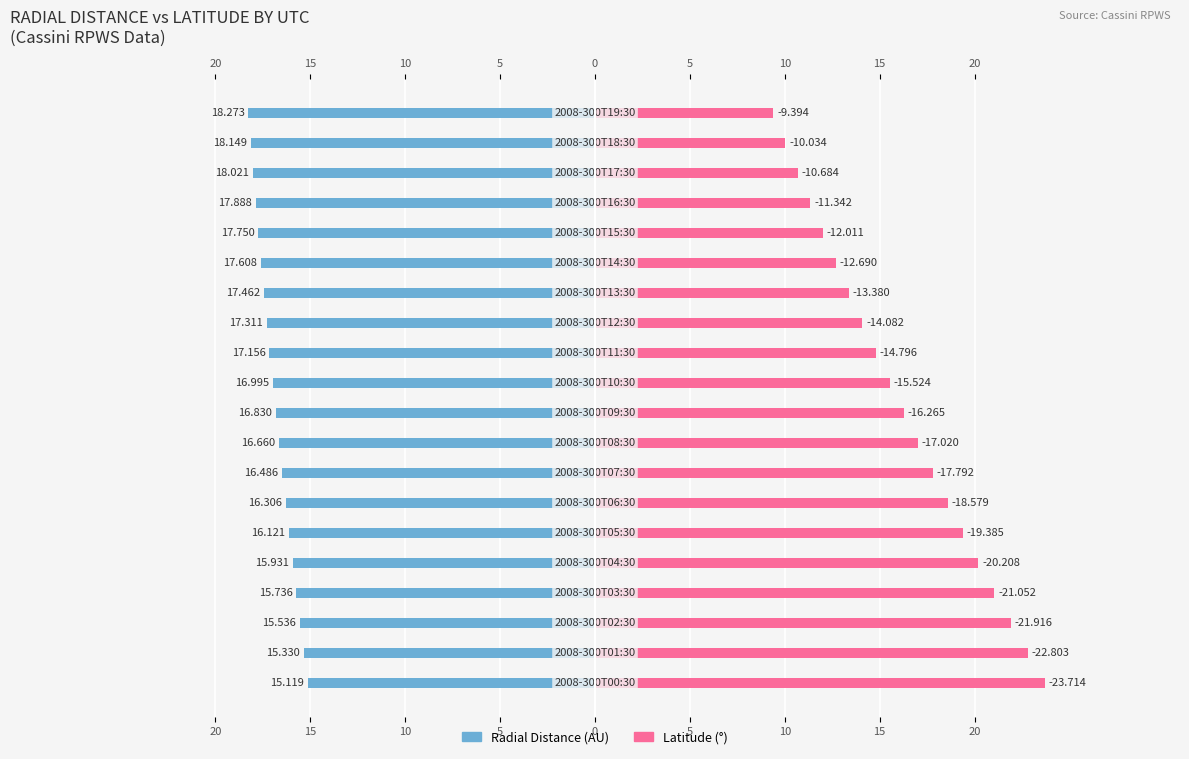

Which series has the widest spread of values?

Latitude (abs)